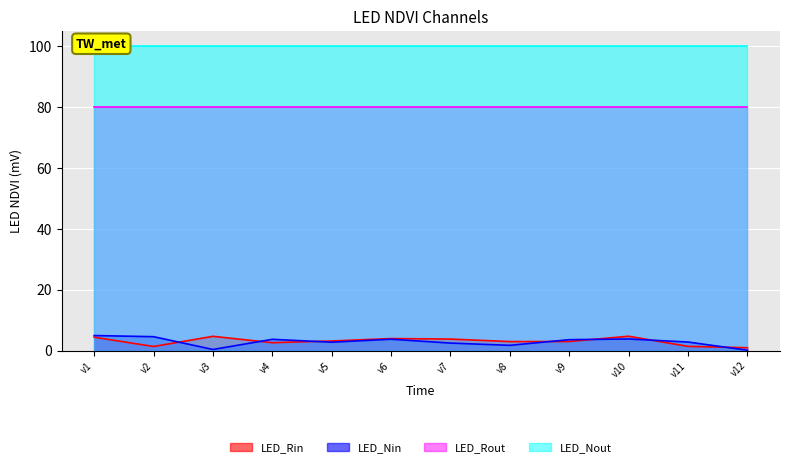

The value of LED_Nin at v1 is 8.4. True or false?

False